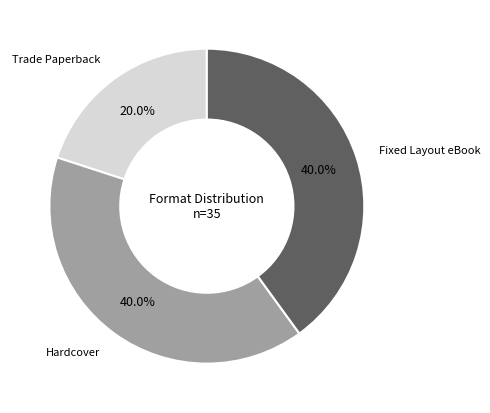

Is there a majority slice in this chart?

No